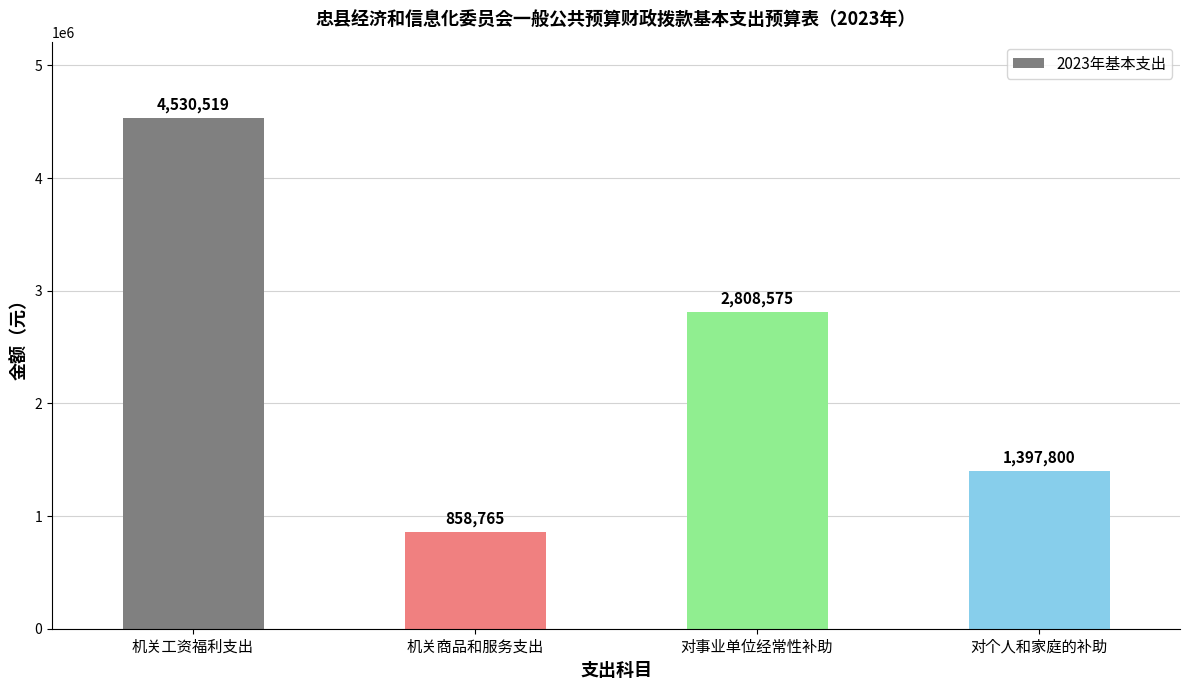

Rank the categories by value from highest to lowest.

机关工资福利支出, 对事业单位经常性补助, 对个人和家庭的补助, 机关商品和服务支出